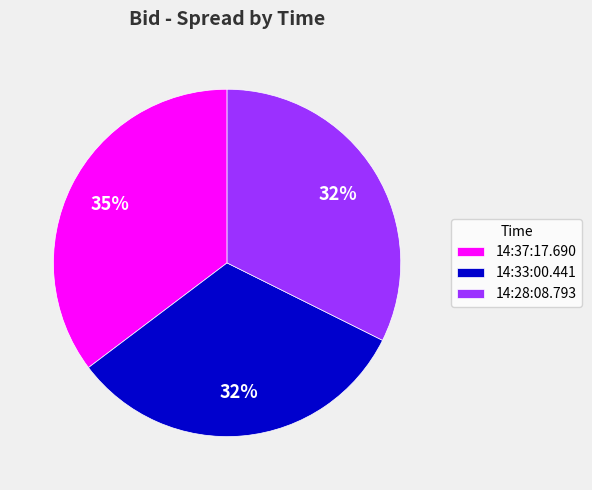

The 14:37:17.690 slice represents 47% of the pie. True or false?

False